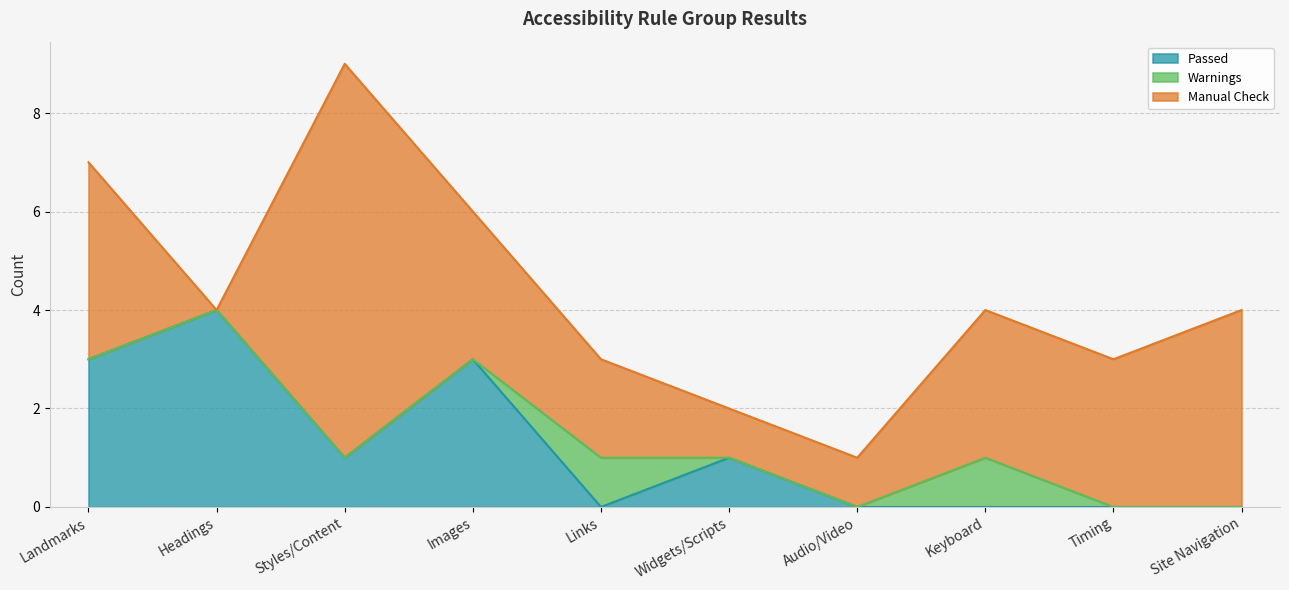

True or false: Manual Check has more than 1 interior local peaks.

False